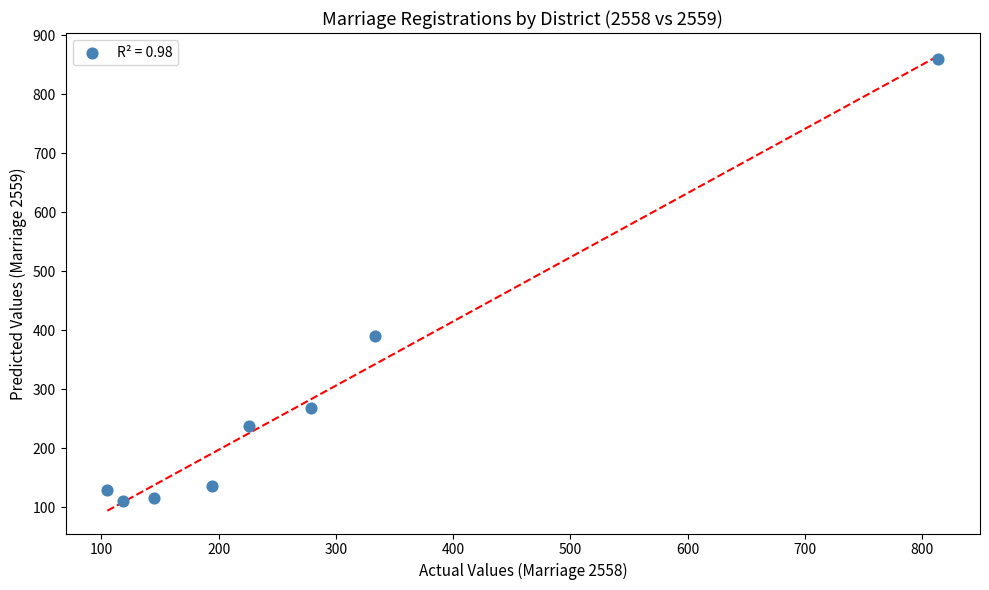

What Y value in the scatter plot is closest to 485?

390